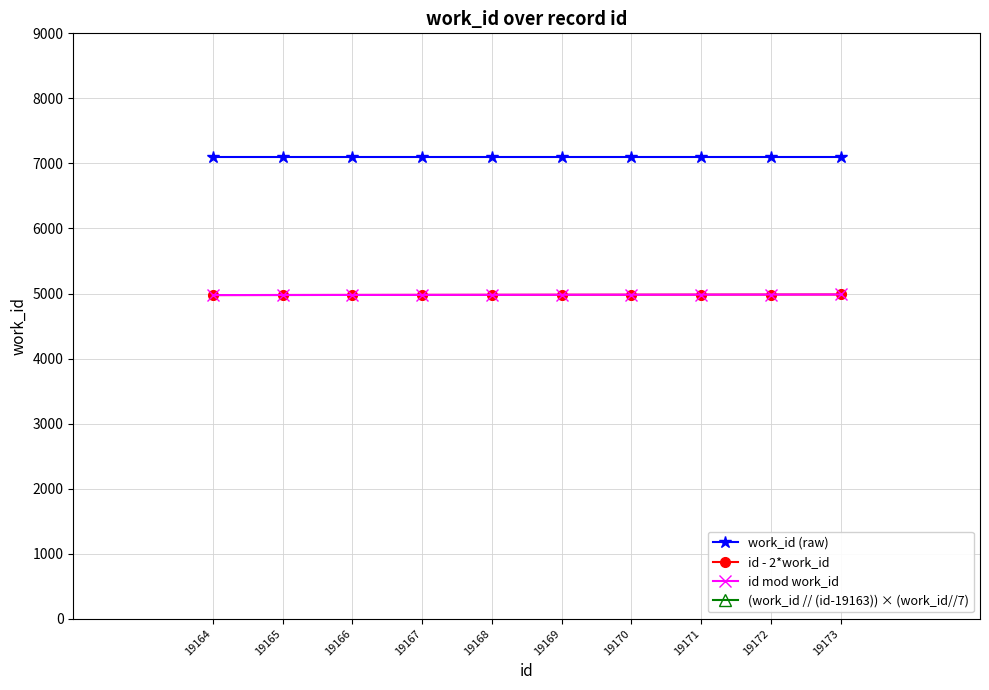

What is the minimum value for id mod work_id?

4976